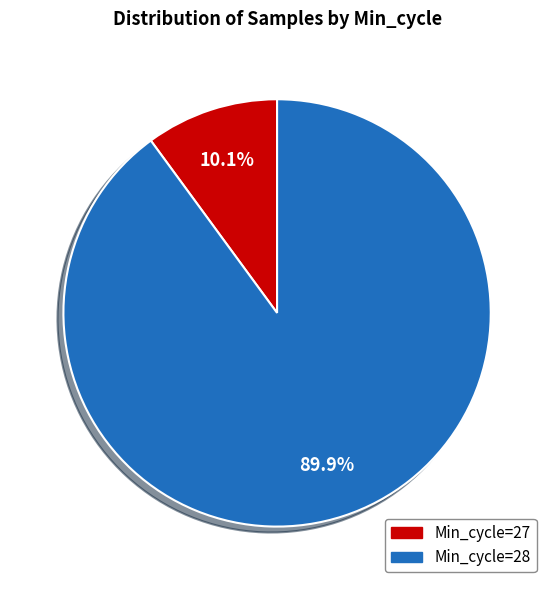

Which slice is the largest?

Min_cycle=28